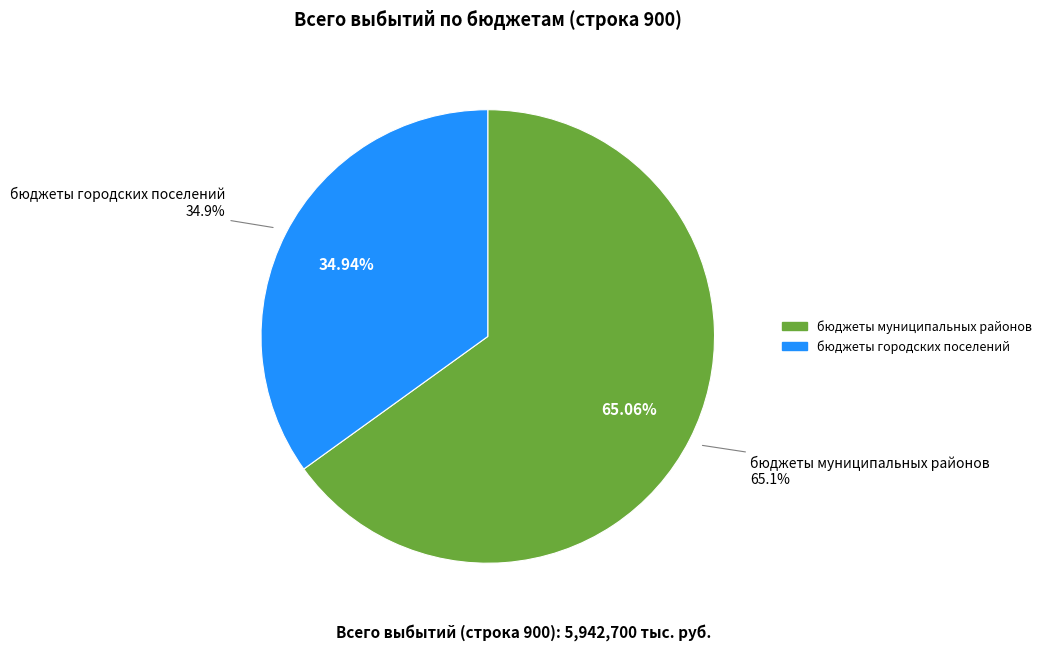

Count the number of slices in the pie.

2